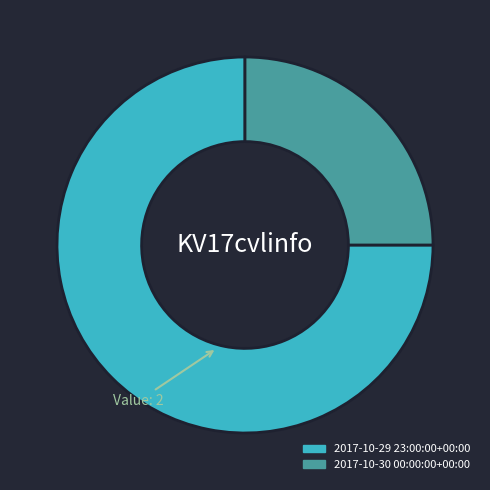

Which has a higher value, 2017-10-30 00:00:00+00:00 or 2017-10-29 23:00:00+00:00?

2017-10-29 23:00:00+00:00